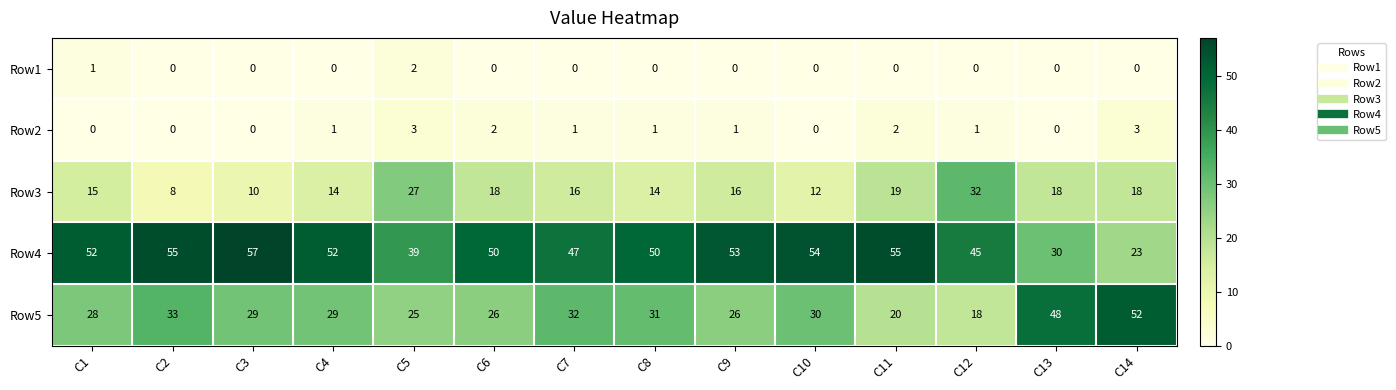

Where is Row3 nearest to the value 20?

C11